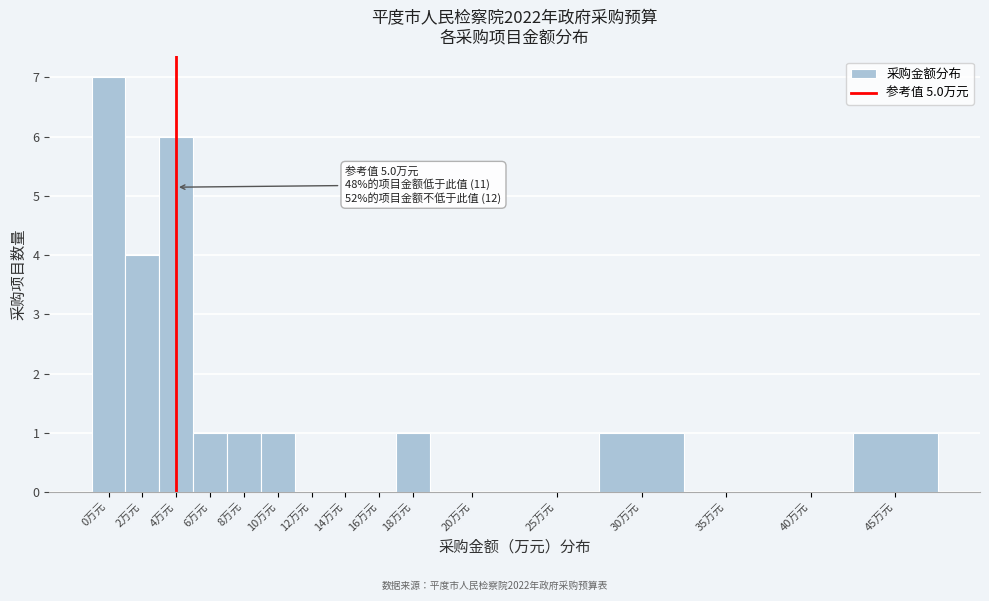

Reading left to right, list all the values displayed in this chart.

0万元=7	2万元=4	4万元=6	6万元=1	8万元=1	10万元=1	12万元=0	14万元=0	16万元=0	18万元=1	20万元=0	25万元=0	30万元=1	35万元=0	40万元=0	45万元=1